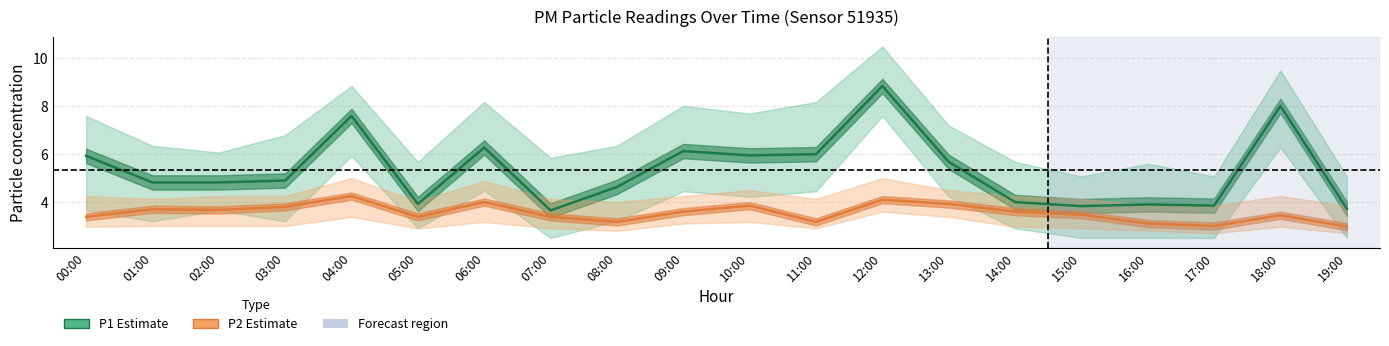

What is the sum of all P2 (PM2.5) values?

71.0